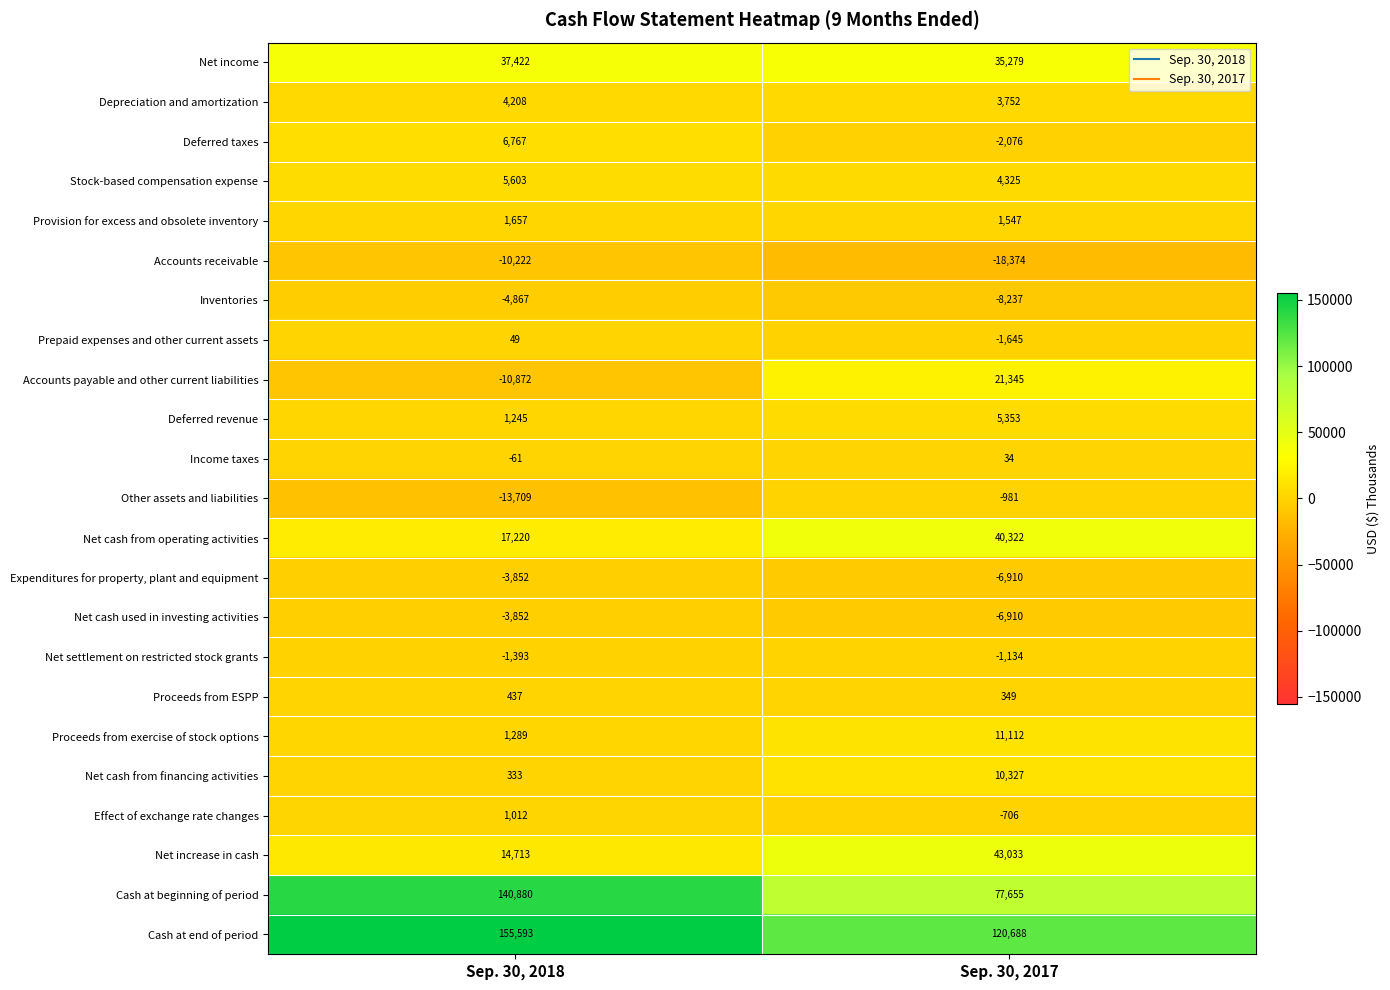

What is the difference between the highest and lowest values at Sep. 30, 2017?

139062